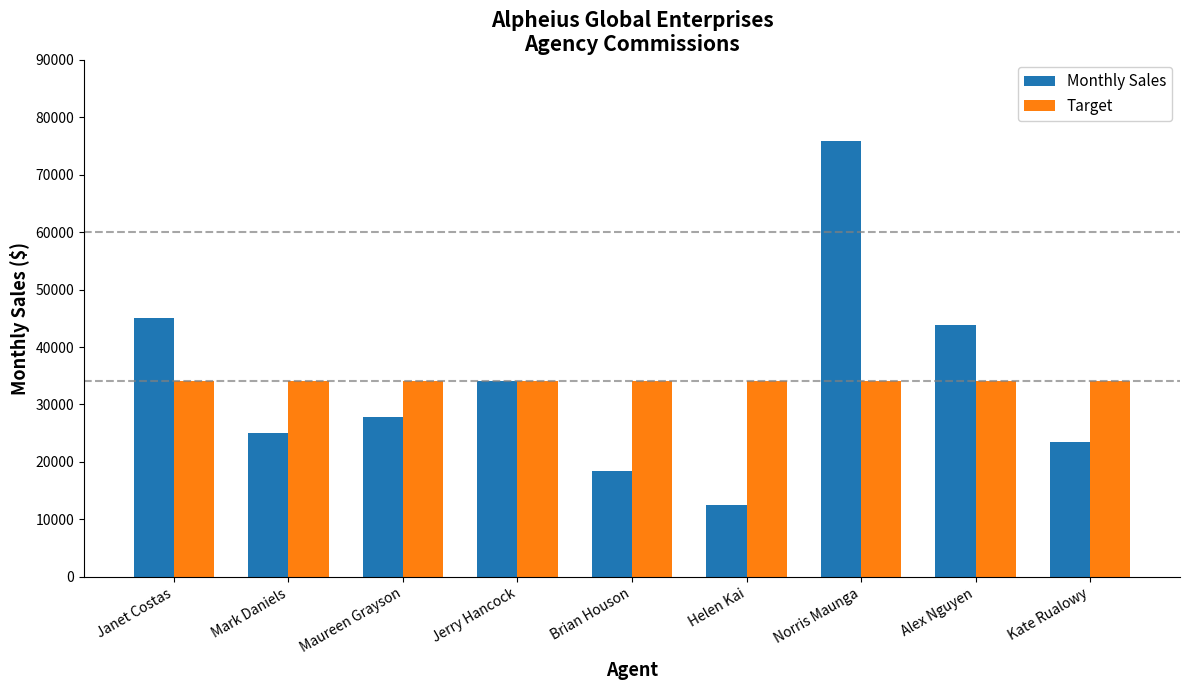

True or false: Target has a value of 34000 at Jerry Hancock.

True